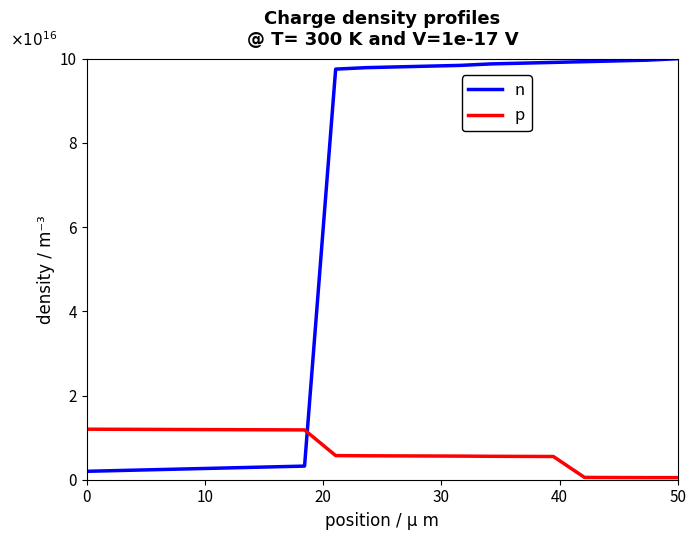

What is the greatest value displayed?

10.0